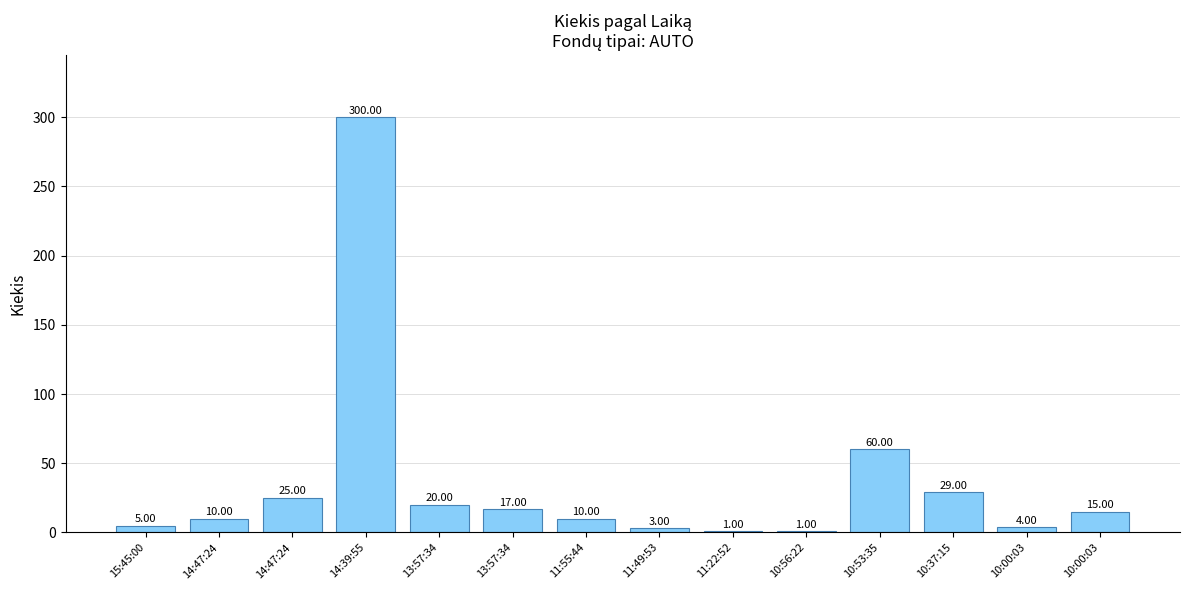

Count the number of categories in the chart.

14